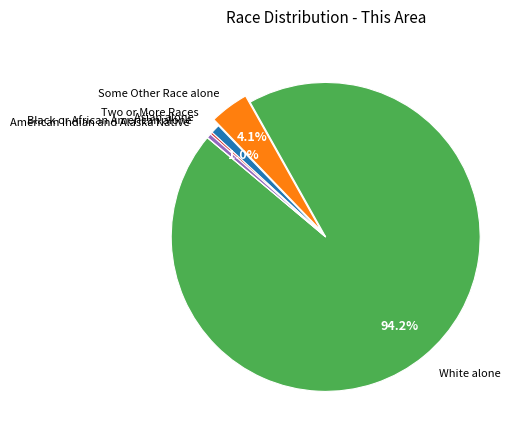

Is there any slice that represents more than half of the pie?

Yes